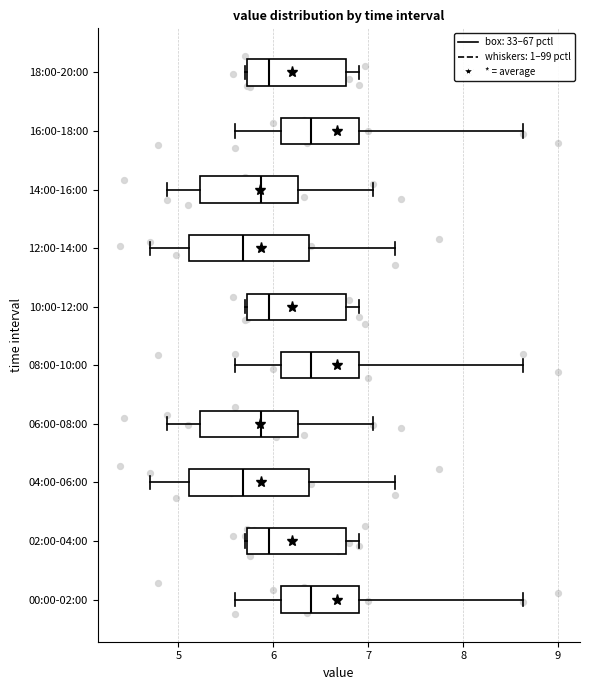

Reading bottom to top, read every box against the x-axis: the position of its median line, the range the box covers, and the ends of its whiskers. The values are not printed on the chart, so give them approximately, as read against the axis.

00:00-02:00: median 6.4, box 6.1 to 6.9, whiskers 5.6 to 8.6
02:00-04:00: median 6.0, box 5.7 to 6.8, whiskers 5.7 to 6.9
04:00-06:00: median 5.7, box 5.1 to 6.4, whiskers 4.7 to 7.3
06:00-08:00: median 5.9, box 5.2 to 6.3, whiskers 4.9 to 7.1
08:00-10:00: median 6.4, box 6.1 to 6.9, whiskers 5.6 to 8.6
10:00-12:00: median 6.0, box 5.7 to 6.8, whiskers 5.7 to 6.9
12:00-14:00: median 5.7, box 5.1 to 6.4, whiskers 4.7 to 7.3
14:00-16:00: median 5.9, box 5.2 to 6.3, whiskers 4.9 to 7.1
16:00-18:00: median 6.4, box 6.1 to 6.9, whiskers 5.6 to 8.6
18:00-20:00: median 6.0, box 5.7 to 6.8, whiskers 5.7 to 6.9